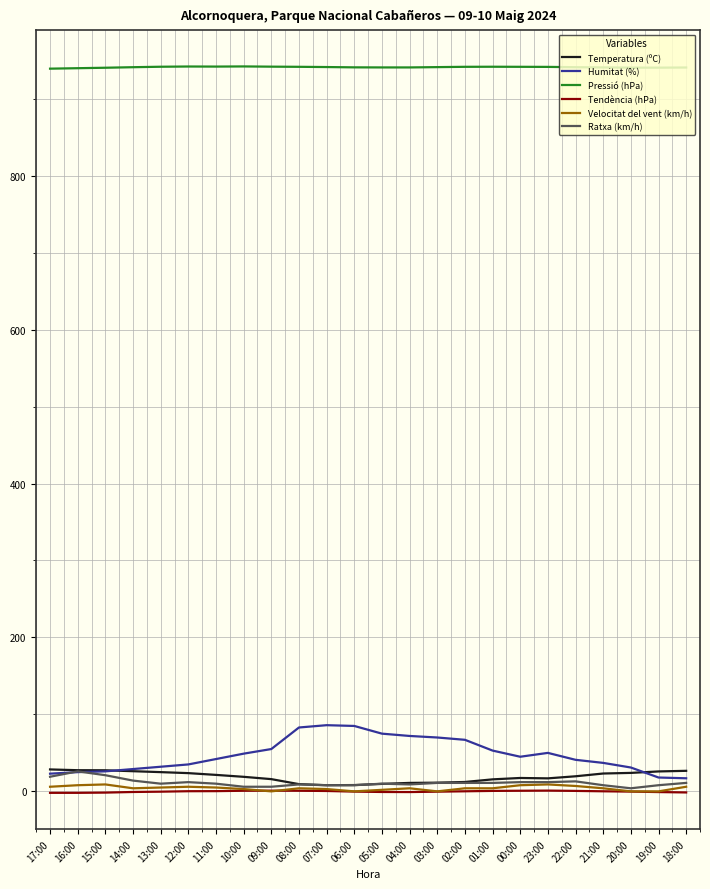

True or false: Pressió (hPa) has a value of 941.2 at 07:00.

True